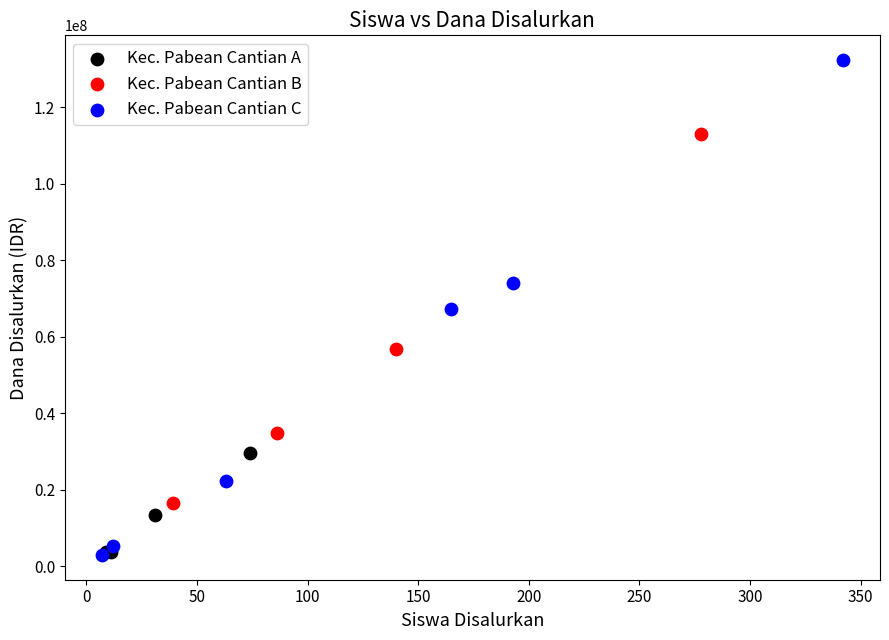

Which series reaches the maximum Y coordinate?

Kec. Pabean Cantian C